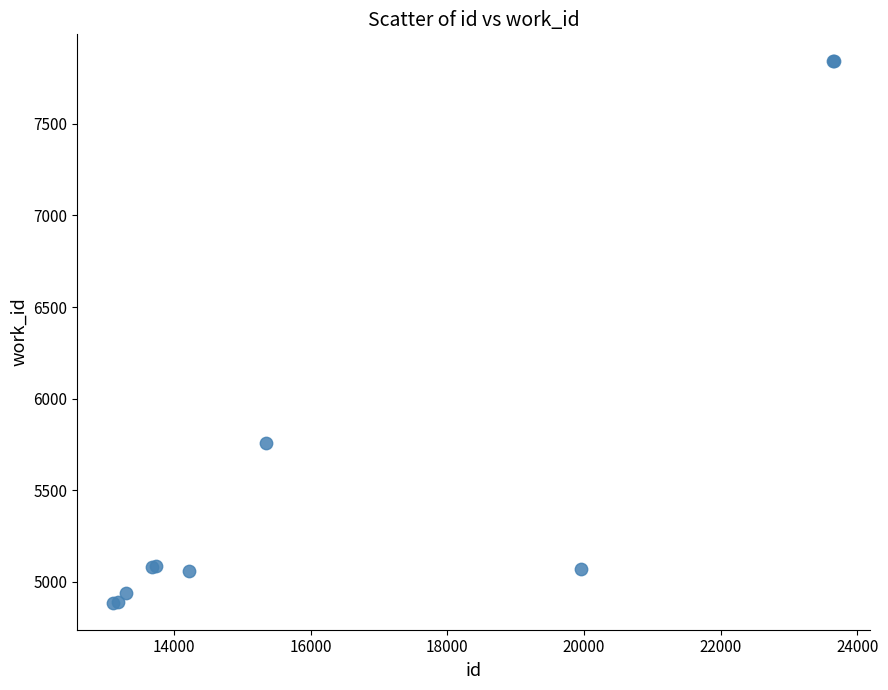

What Y value in the scatter plot is closest to 6364?

5761